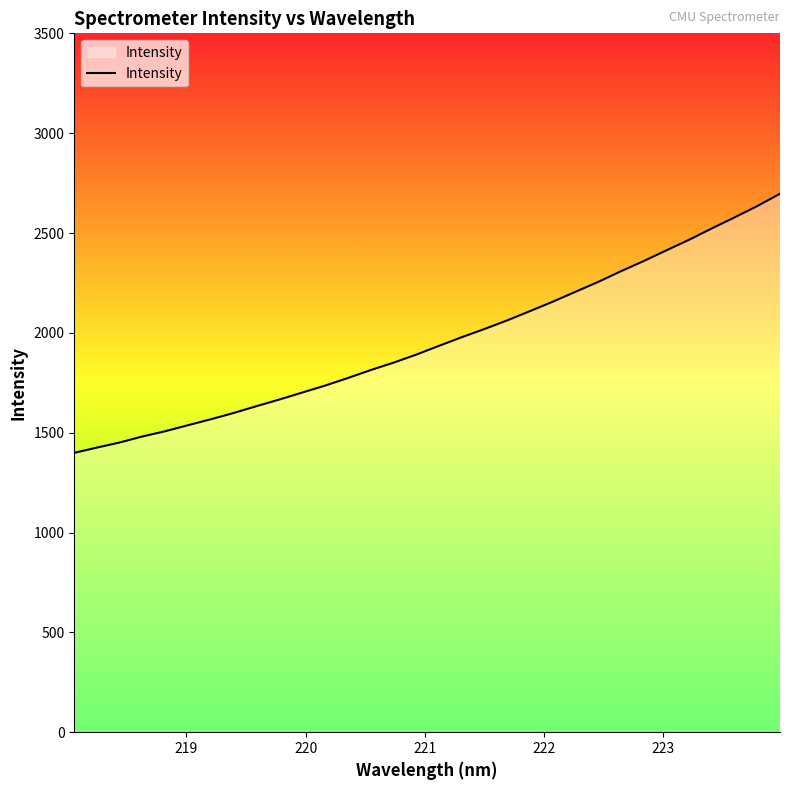

What is the maximum value shown in the chart?

2696.7